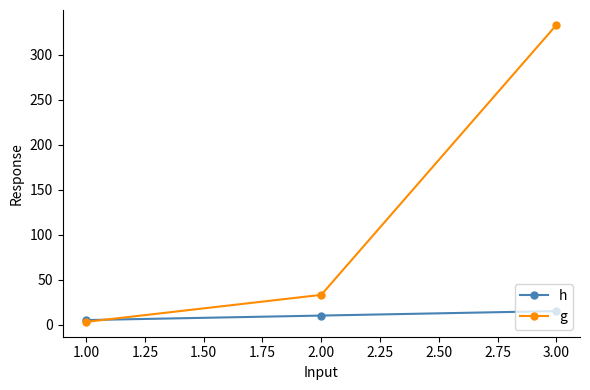

What is the approximate value of h at 1.00, to the nearest 5?

5